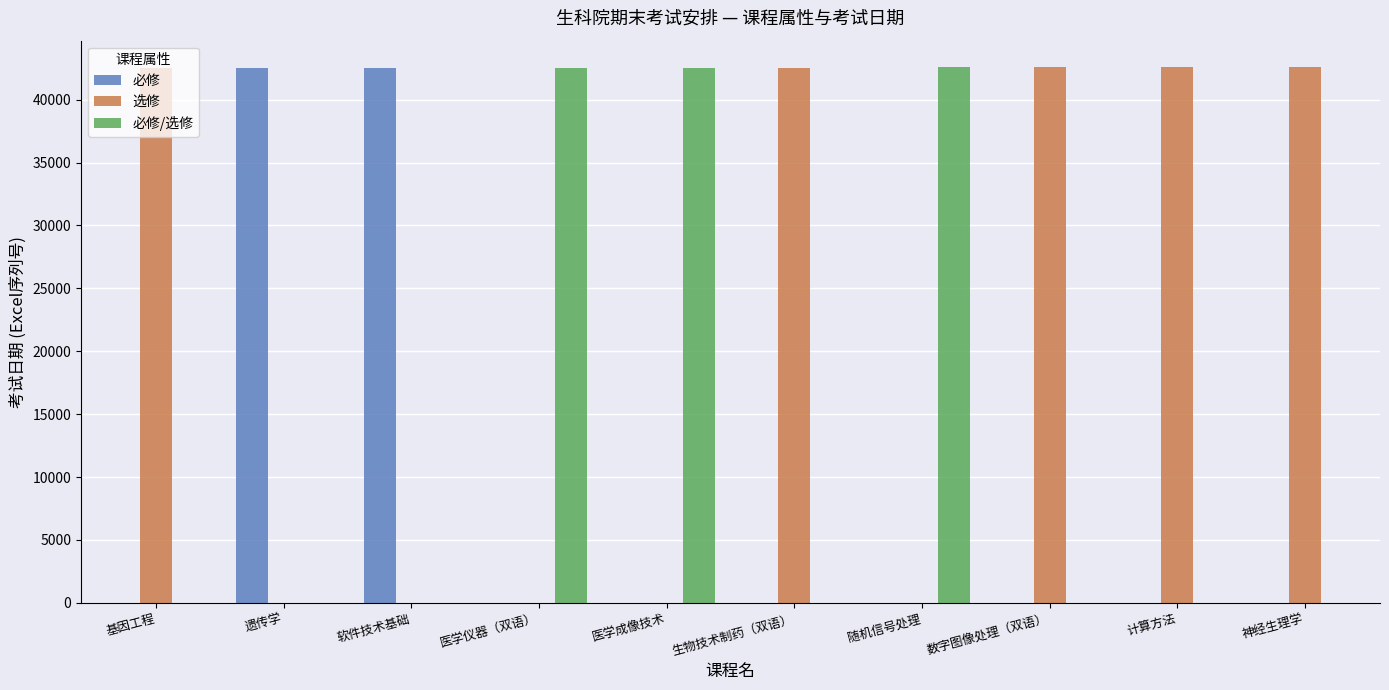

Does the chart contain any negative values?

No